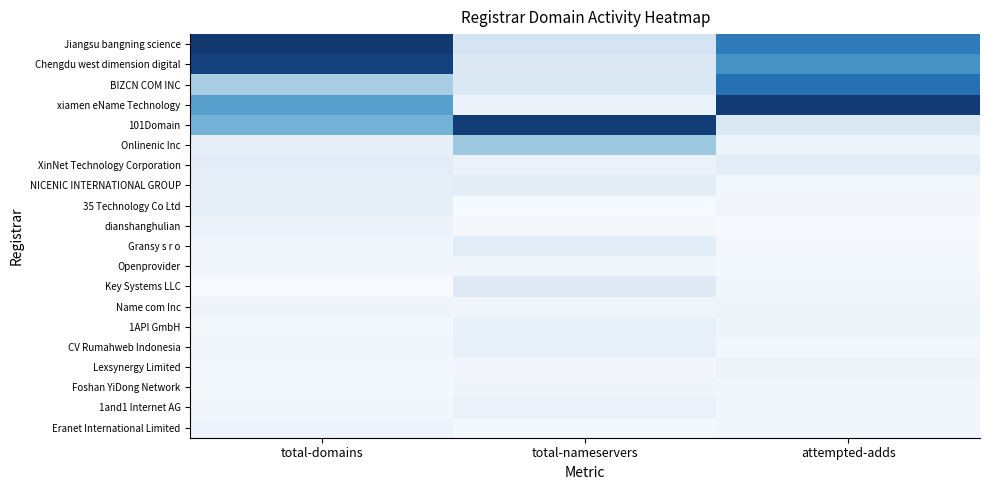

Where is Onlinenic Inc nearest to the value 0?

total-domains